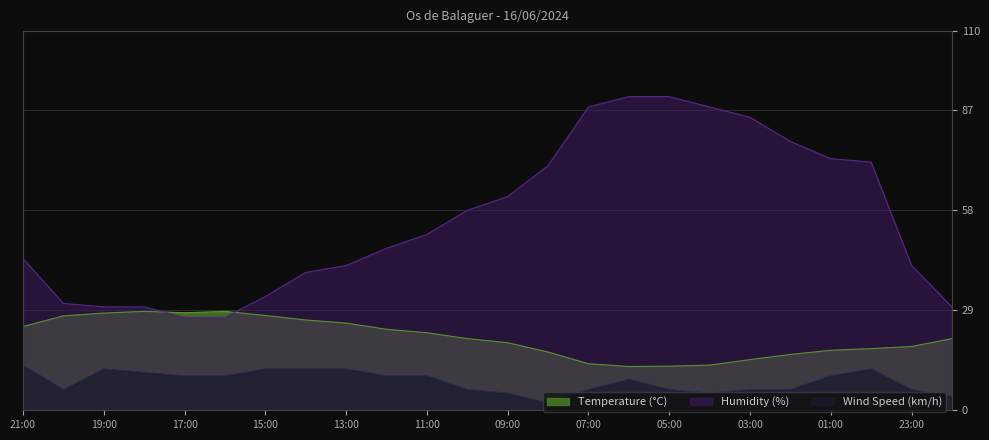

Is the value of Temperature (°C) at 20:00 greater than the value of Humidity (%) at 07:00?

No